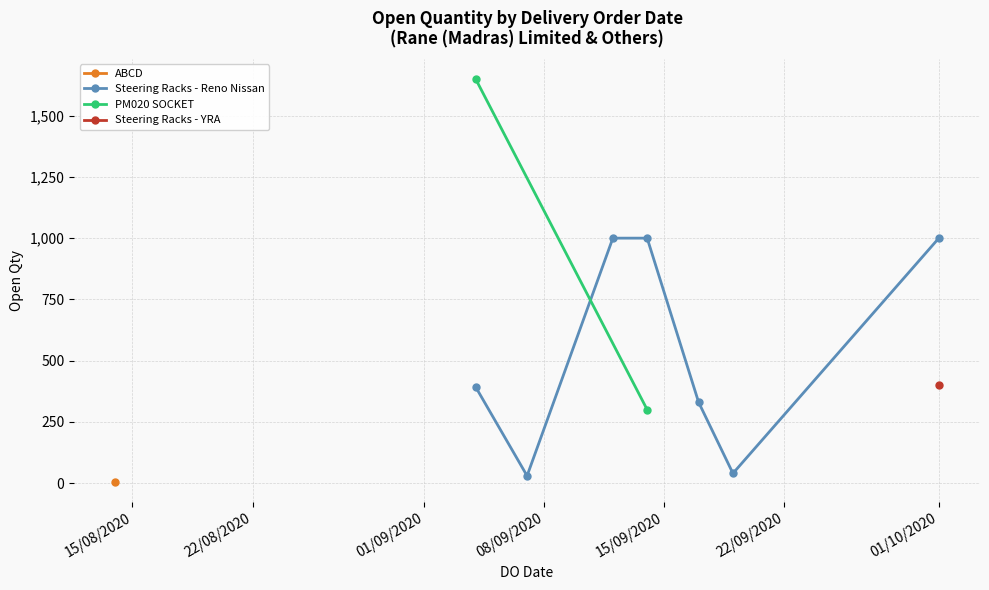

Where is the first local maximum?

04/09/2020